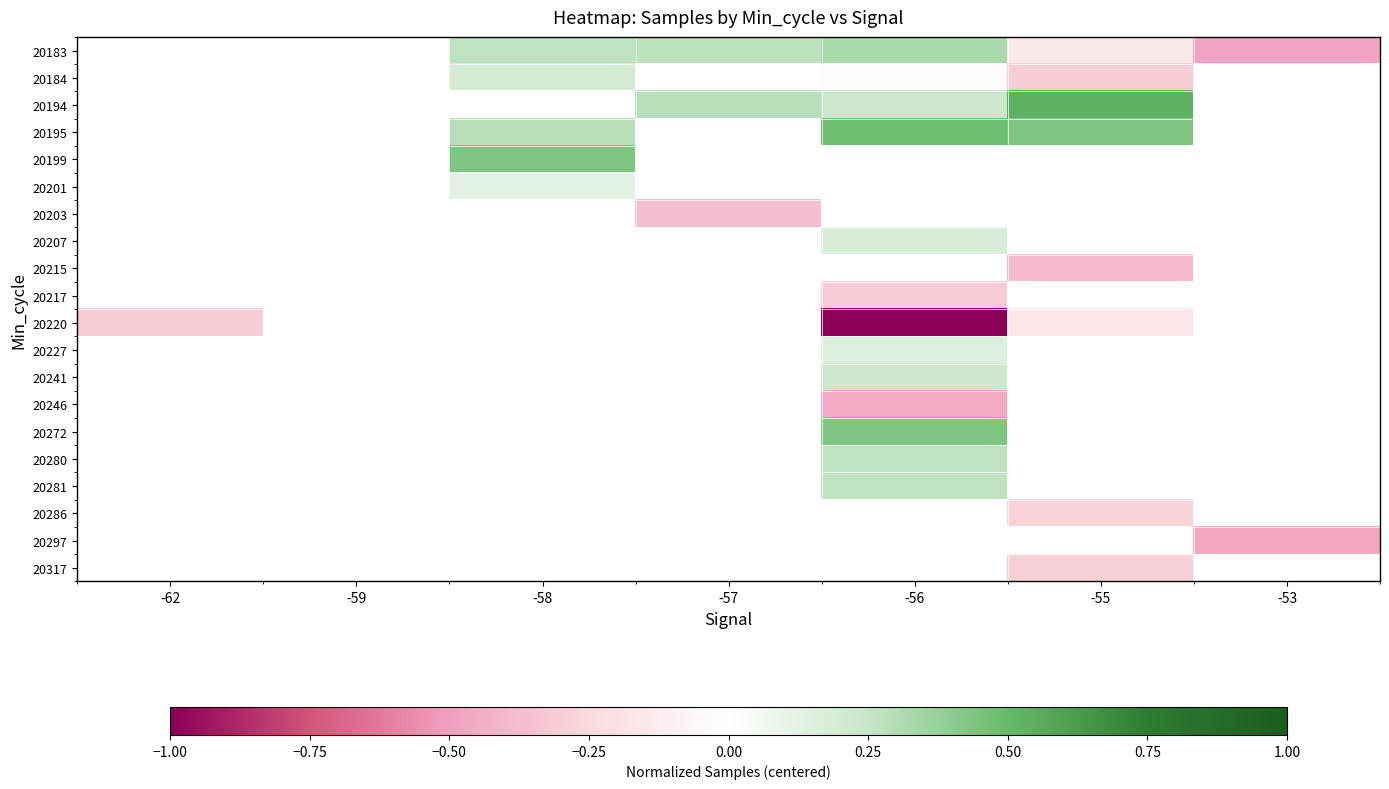

Between -55 and -53, which series saw the biggest shift?

20183